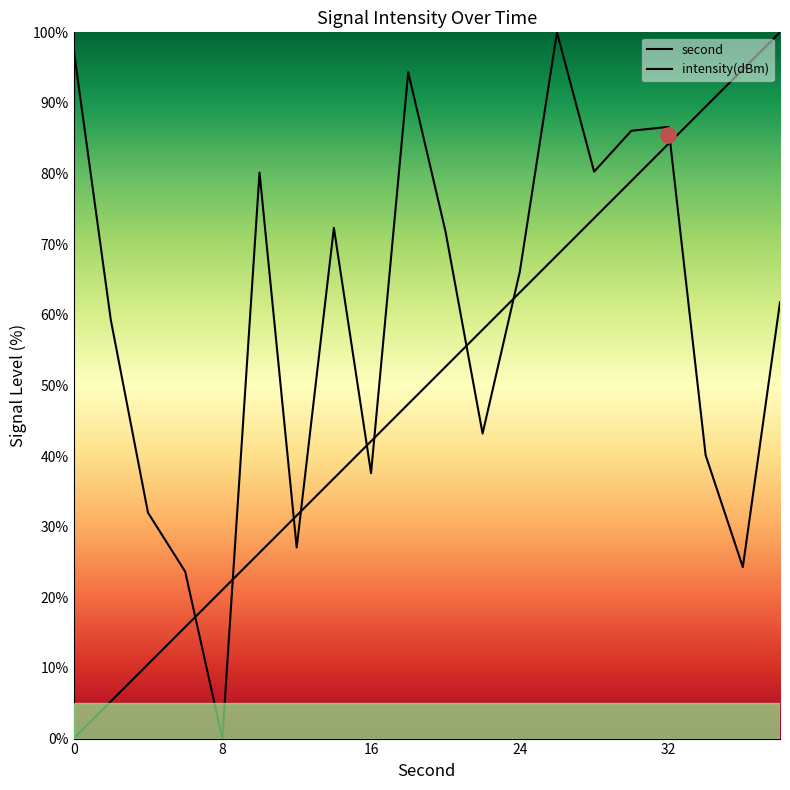

Which series contains the highest Y value?

second